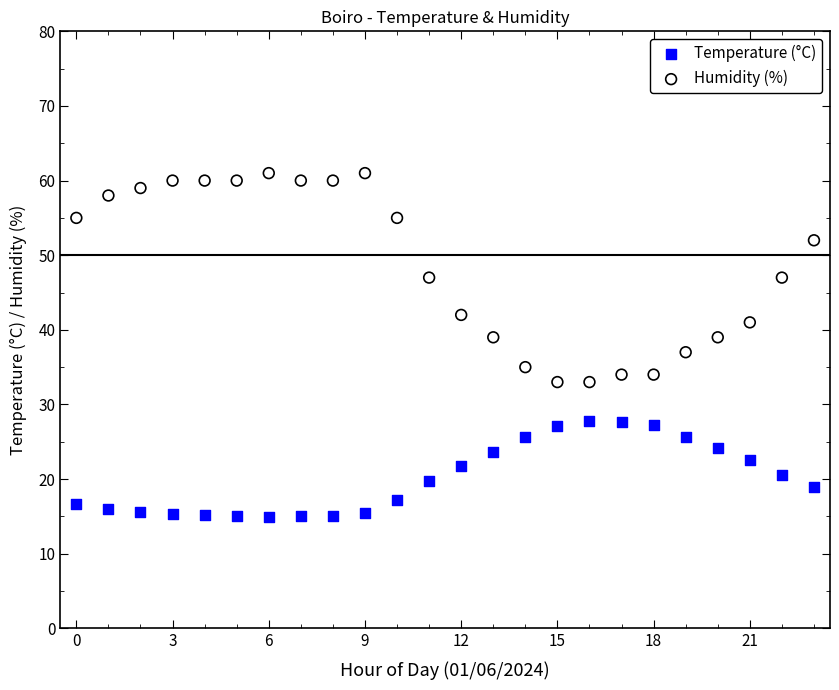

Which series reaches the minimum Y coordinate?

Temperature (°C)